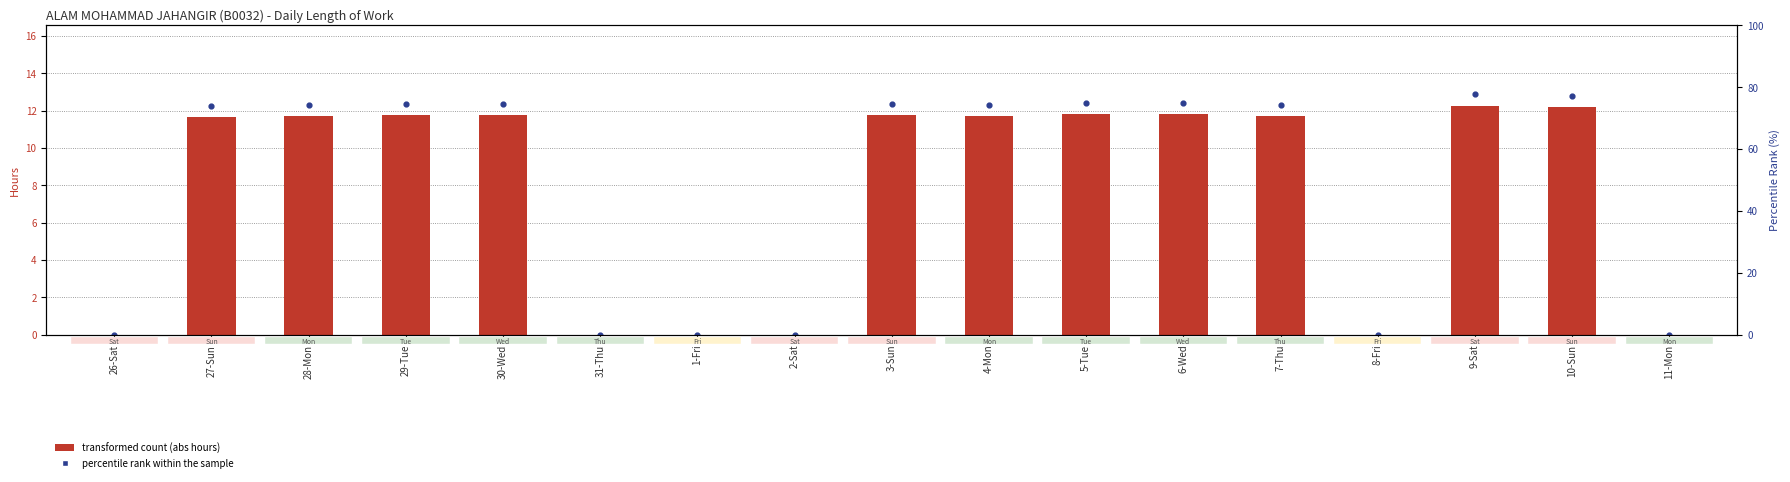

Which series has the largest total across all categories?

percentile rank within the sample